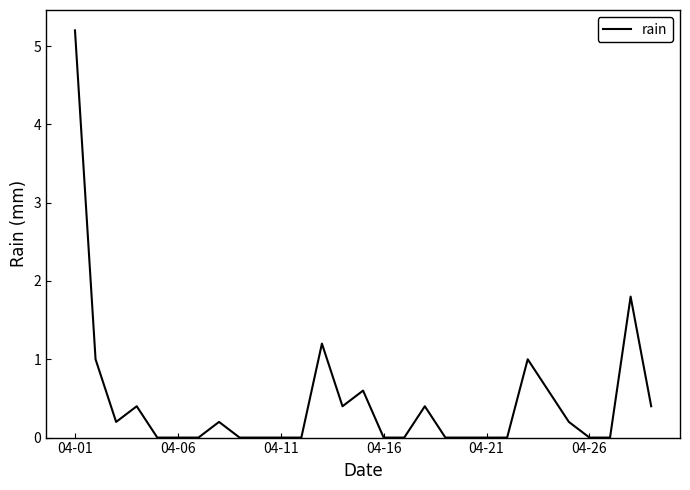

What is the average value?

0.5